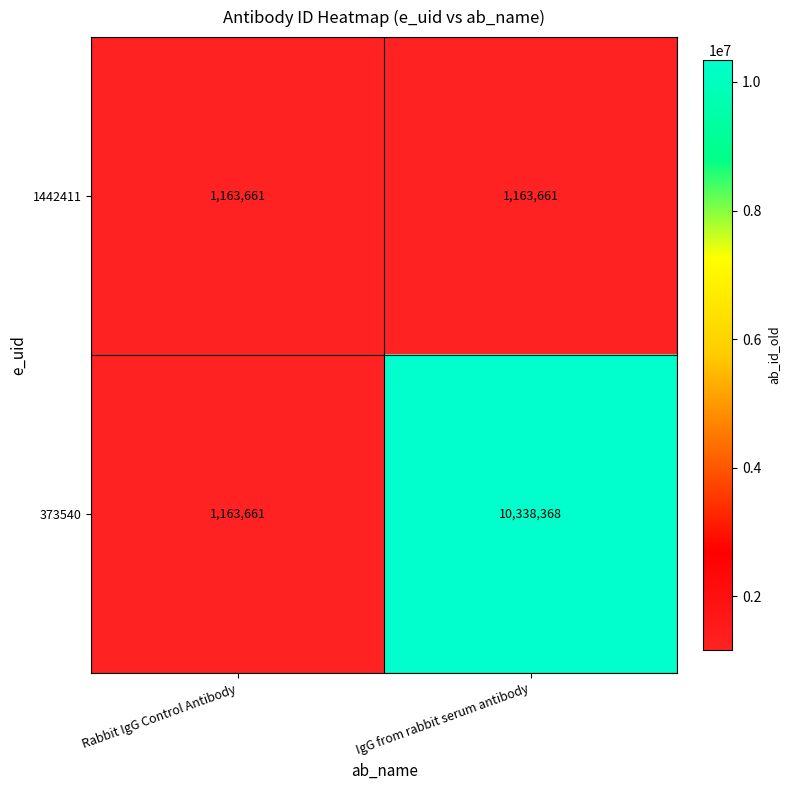

How many categories are shown in the chart?

2